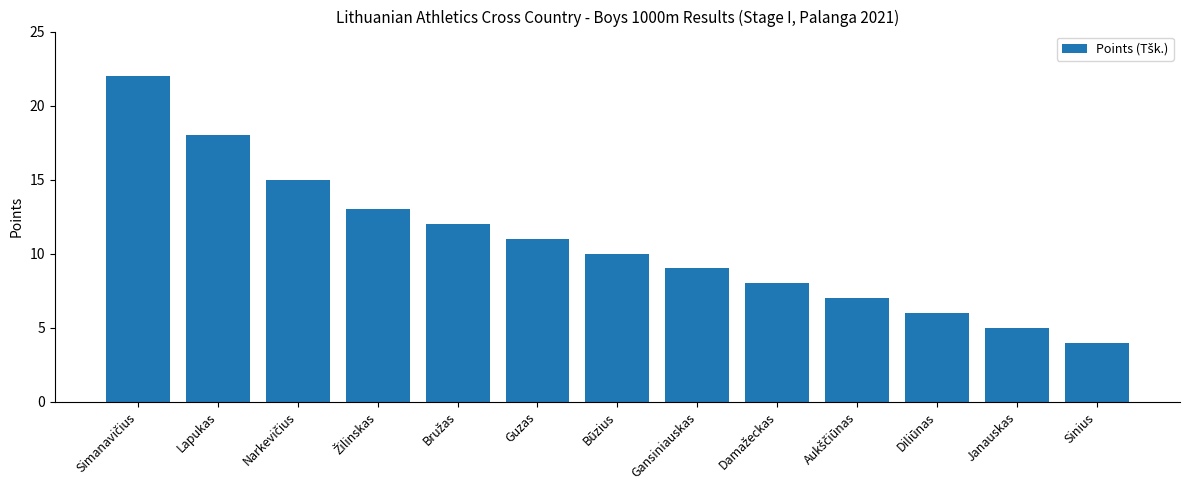

Are the bars grouped side by side (vs. stacked)?

No